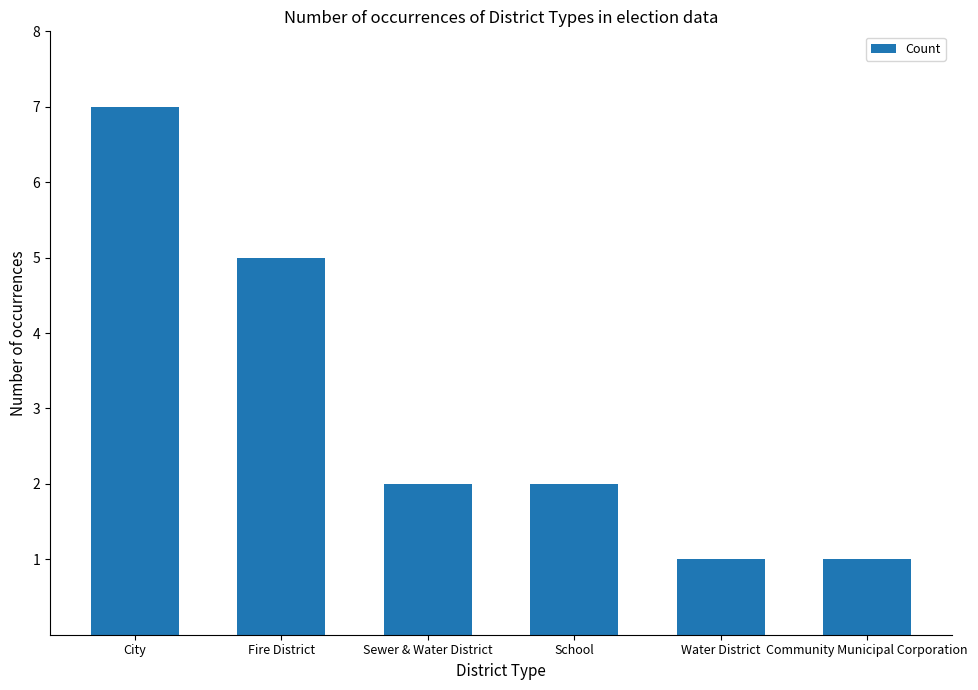

How many distinct data groups are displayed?

1